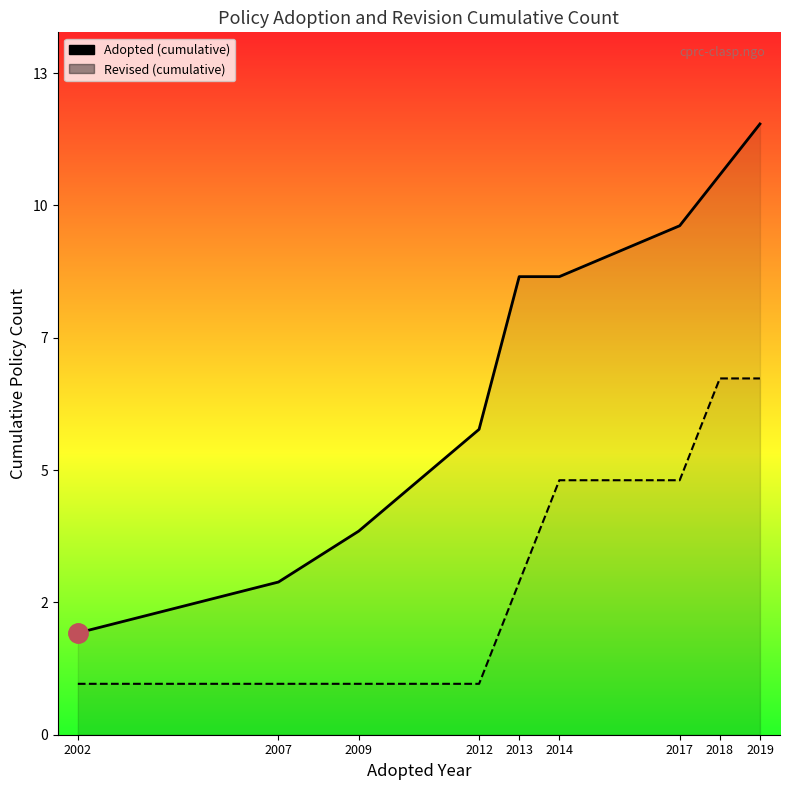

What is the difference between the maximum and minimum values in the Revised series?

6